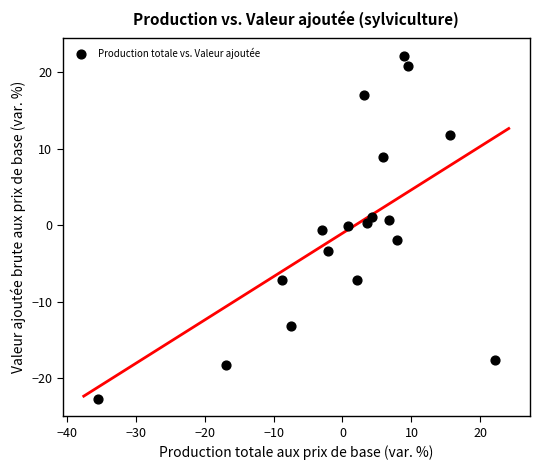

What is the range of Y values (max minus min)?

44.9